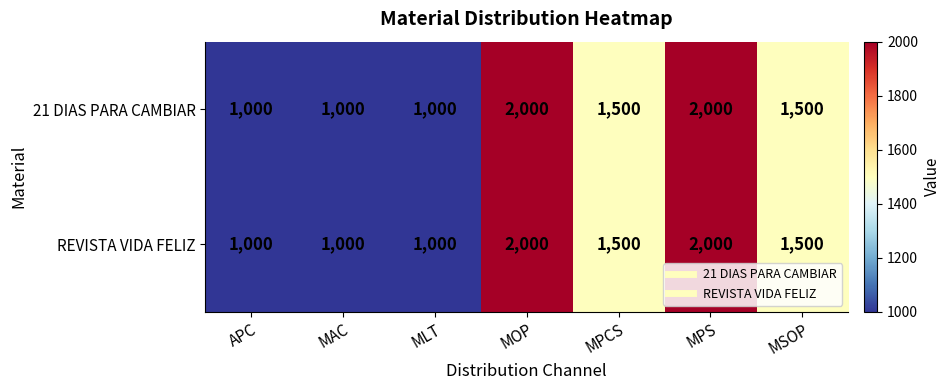

Reading right to left, extract all data points from this chart.

21 DIAS PARA CAMBIAR: MSOP=1500	MPS=2000	MPCS=1500	MOP=2000	MLT=1000	MAC=1000	APC=1000
REVISTA VIDA FELIZ: MSOP=1500	MPS=2000	MPCS=1500	MOP=2000	MLT=1000	MAC=1000	APC=1000